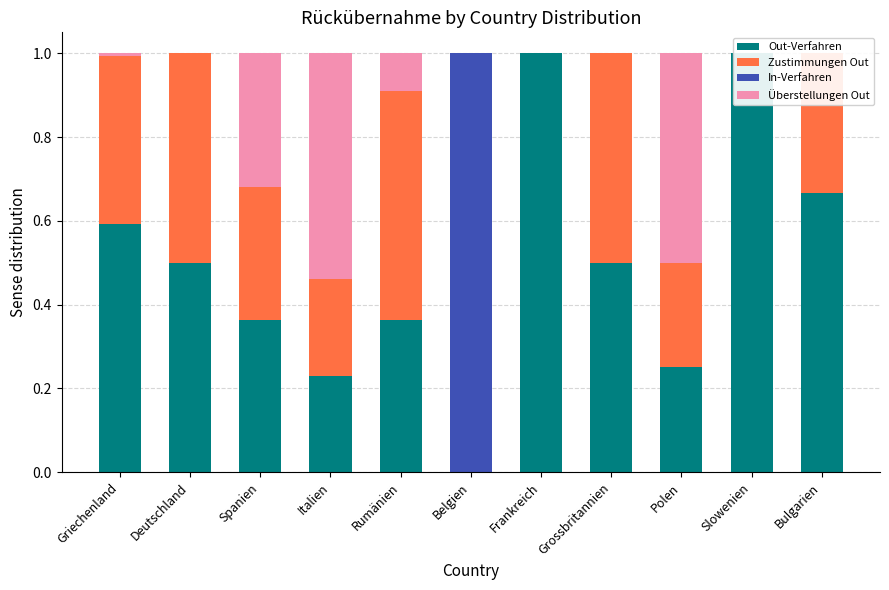

Is it true that Out-Verfahren equals 0.6 at Spanien?

False